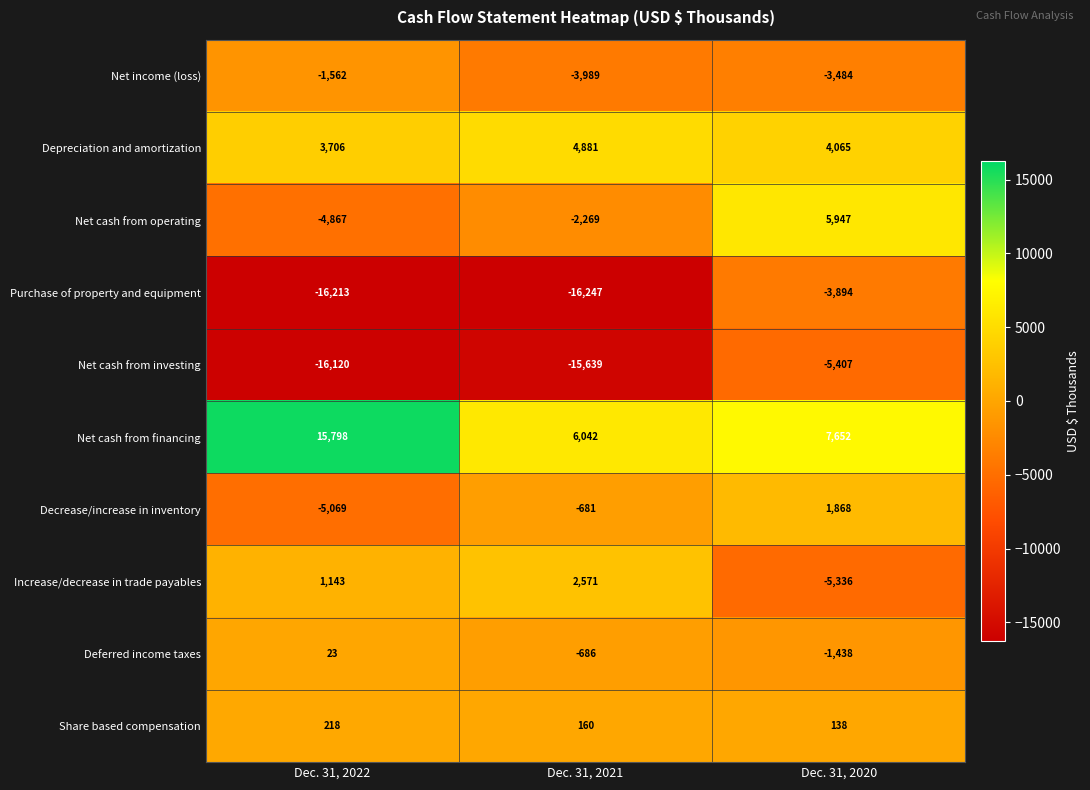

At how many categories does at least one series exceed 966?

3